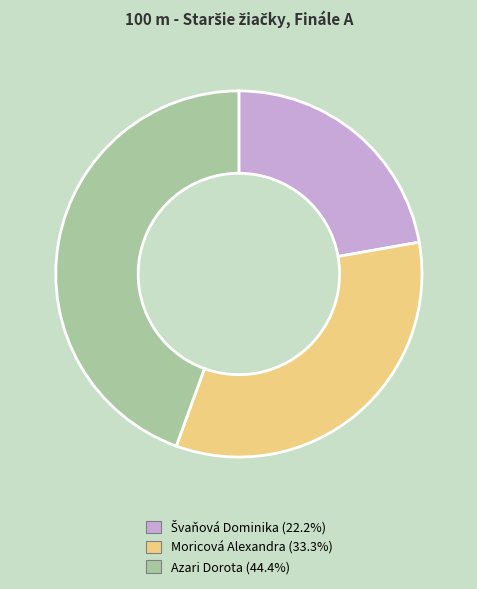

Is there any slice that represents more than half of the pie?

No